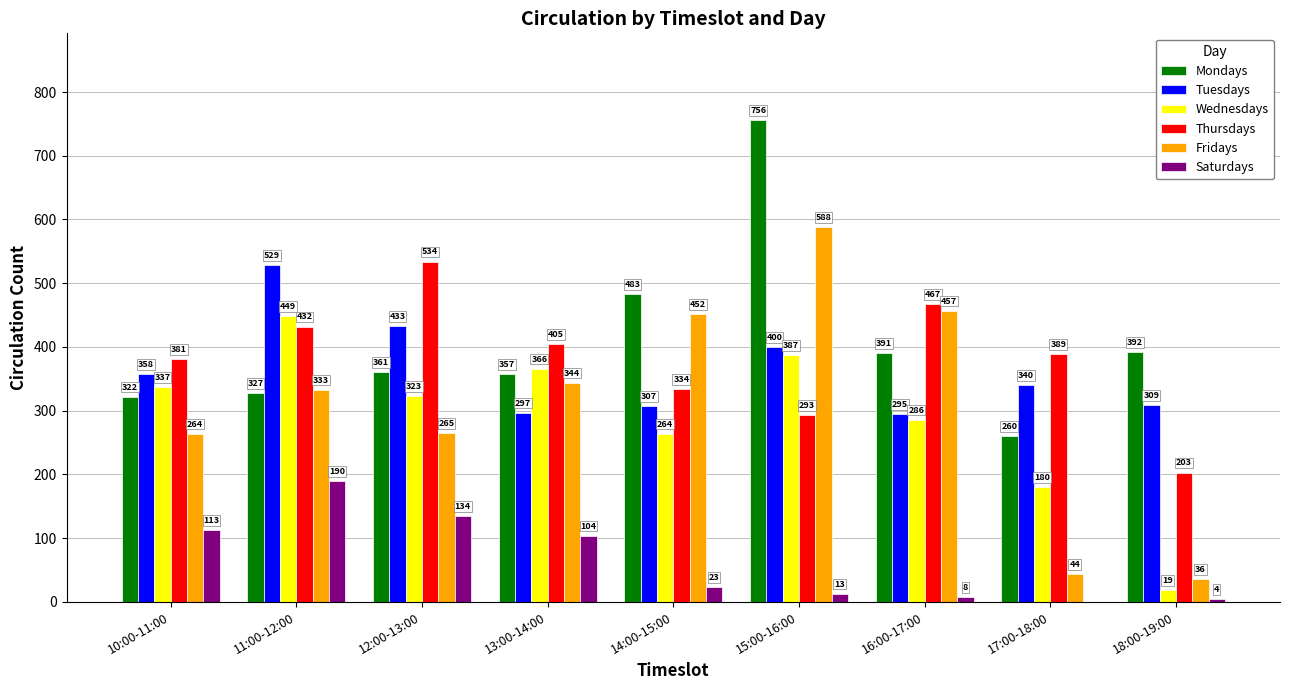

Where does the Saturdays series first go above 23?

10:00-11:00